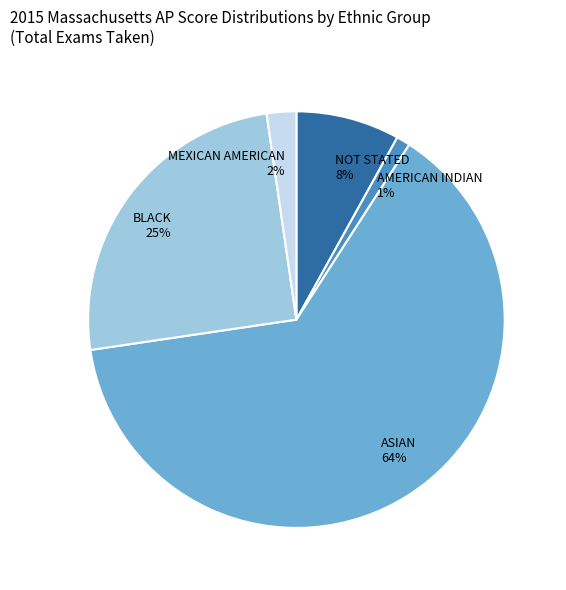

What is the majority slice?

ASIAN